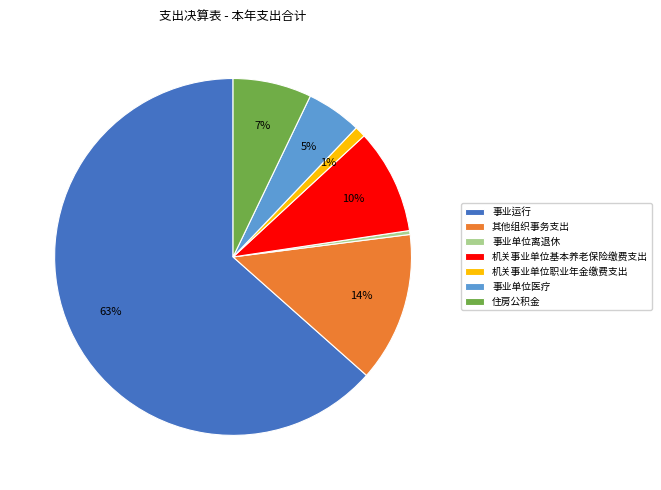

Is there a majority slice in this chart?

Yes